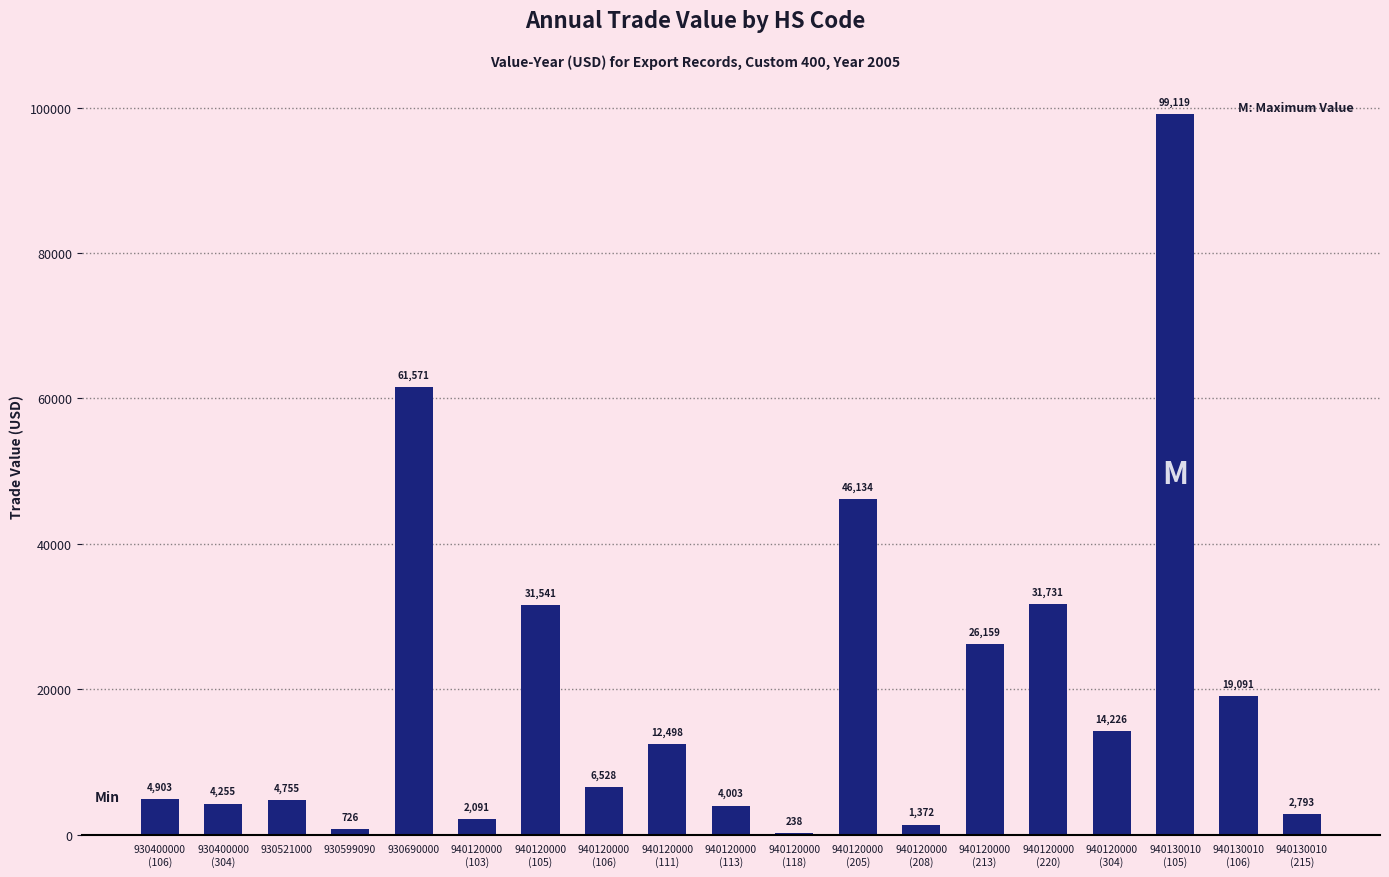

The value at 940120000
(103) is 2091. True or false?

True